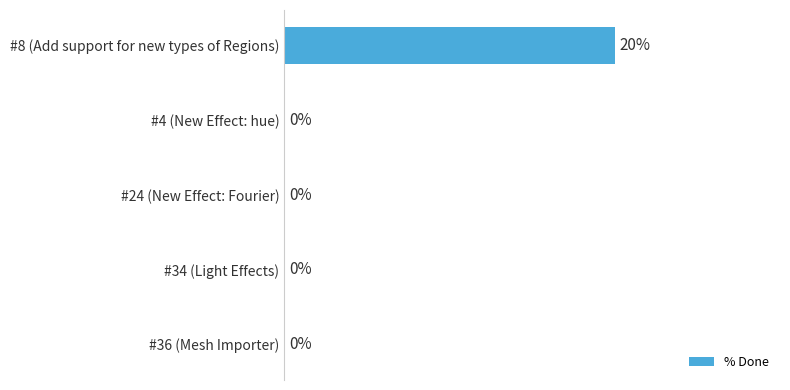

Which has a higher value, #24 (New Effect: Fourier) or #8 (Add support for new types of Regions)?

#8 (Add support for new types of Regions)